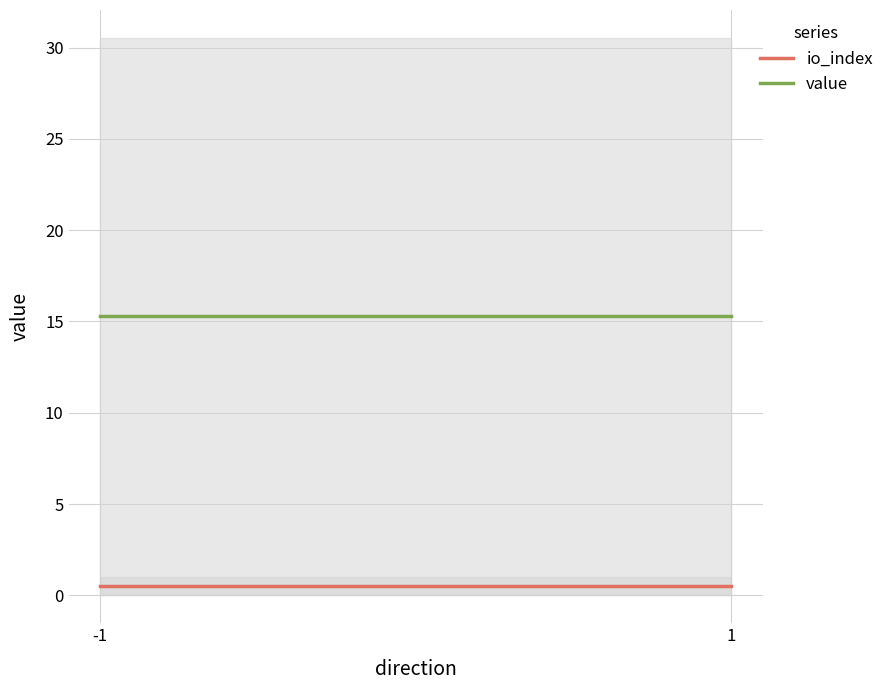

At which category is the sum across all series the highest?

-1